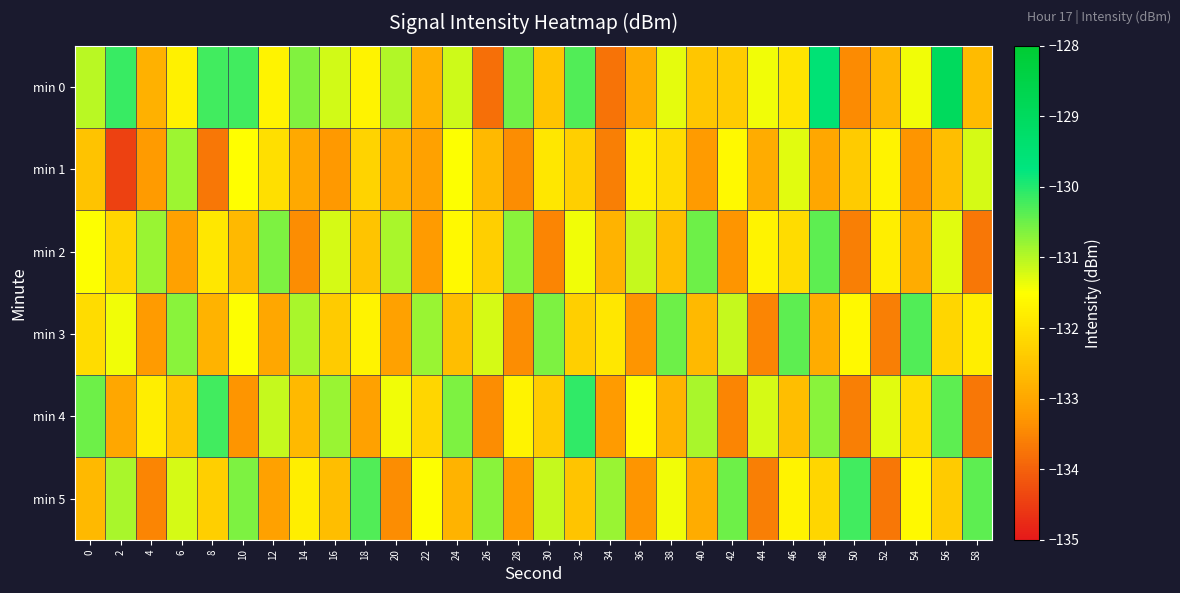

Reading right to left, what are all the values shown in this chart?

min 0: 58=-132.7	56=-129.0	54=-131.4	52=-132.7	50=-133.4	48=-129.5	46=-132.0	44=-131.4	42=-132.4	40=-132.5	38=-131.3	36=-132.9	34=-133.8	32=-130.3	30=-132.5	28=-130.5	26=-133.8	24=-131.2	22=-132.8	20=-131.0	18=-131.7	16=-131.2	14=-130.6	12=-131.7	10=-130.2	8=-130.2	6=-131.7	4=-132.8	2=-130.2	0=-131.0
min 1: 58=-131.2	56=-132.6	54=-133.3	52=-131.7	50=-132.4	48=-133.0	46=-131.3	44=-132.9	42=-131.6	40=-133.2	38=-132.1	36=-131.8	34=-133.6	32=-132.3	30=-131.9	28=-133.4	26=-132.7	24=-131.5	22=-133.1	20=-132.8	18=-132.2	16=-133.2	14=-133.0	12=-132.0	10=-131.5	8=-133.7	6=-130.8	4=-133.2	2=-134.4	0=-132.5
min 2: 58=-133.7	56=-131.3	54=-132.9	52=-131.8	50=-133.6	48=-130.4	46=-132.1	44=-131.7	42=-133.3	40=-130.5	38=-132.6	36=-131.1	34=-132.8	32=-131.4	30=-133.5	28=-130.7	26=-132.3	24=-131.6	22=-133.2	20=-130.9	18=-132.5	16=-131.2	14=-133.4	12=-130.6	10=-132.7	8=-131.9	6=-133.1	4=-130.8	2=-132.2	0=-131.5
min 3: 58=-131.8	56=-132.2	54=-130.3	52=-133.6	50=-131.6	48=-132.9	46=-130.4	44=-133.5	42=-131.1	40=-132.7	38=-130.5	36=-133.3	34=-131.9	32=-132.3	30=-130.6	28=-133.4	26=-131.2	24=-132.6	22=-130.8	20=-133.1	18=-131.7	16=-132.4	14=-130.9	12=-133.0	10=-131.5	8=-132.8	6=-130.7	4=-133.2	2=-131.4	0=-132.1
min 4: 58=-133.7	56=-130.4	54=-132.1	52=-131.3	50=-133.6	48=-130.7	46=-132.6	44=-131.2	42=-133.5	40=-130.9	38=-132.8	36=-131.5	34=-133.2	32=-130.1	30=-132.4	28=-131.7	26=-133.4	24=-130.6	22=-132.2	20=-131.4	18=-133.1	16=-130.8	14=-132.7	12=-131.1	10=-133.3	8=-130.2	6=-132.5	4=-131.8	2=-133.0	0=-130.5
min 5: 58=-130.4	56=-132.4	54=-131.6	52=-133.7	50=-130.2	48=-132.2	46=-131.7	44=-133.6	42=-130.5	40=-132.9	38=-131.4	36=-133.3	34=-130.8	32=-132.5	30=-131.1	28=-133.2	26=-130.7	24=-132.8	22=-131.5	20=-133.4	18=-130.3	16=-132.6	14=-131.8	12=-133.1	10=-130.6	8=-132.3	6=-131.2	4=-133.5	2=-130.9	0=-132.7